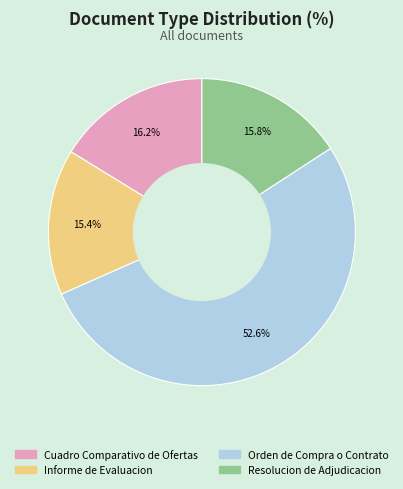

Is it true that Resolucion de Adjudicacion is 25% of the pie?

False